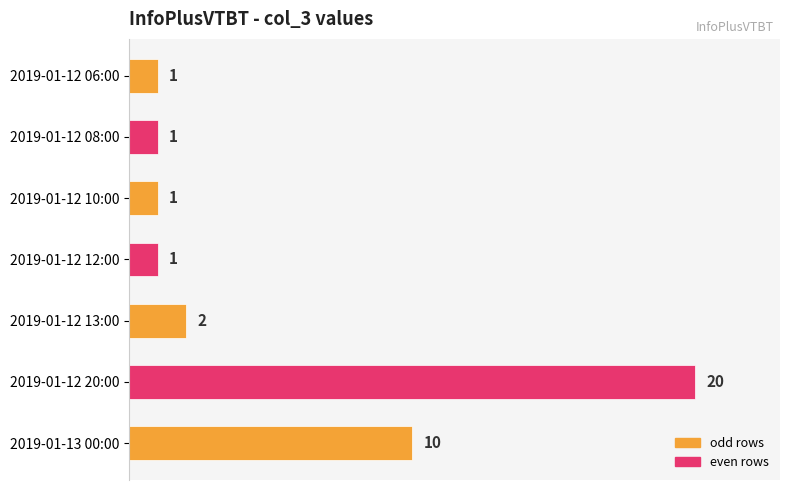

What is the difference between the maximum and second lowest values?

19